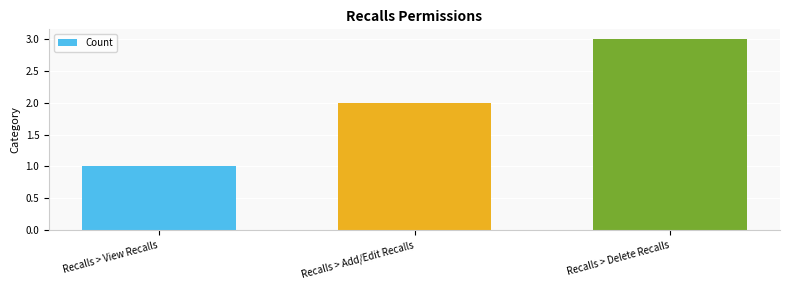

How many data points are less than 2?

1